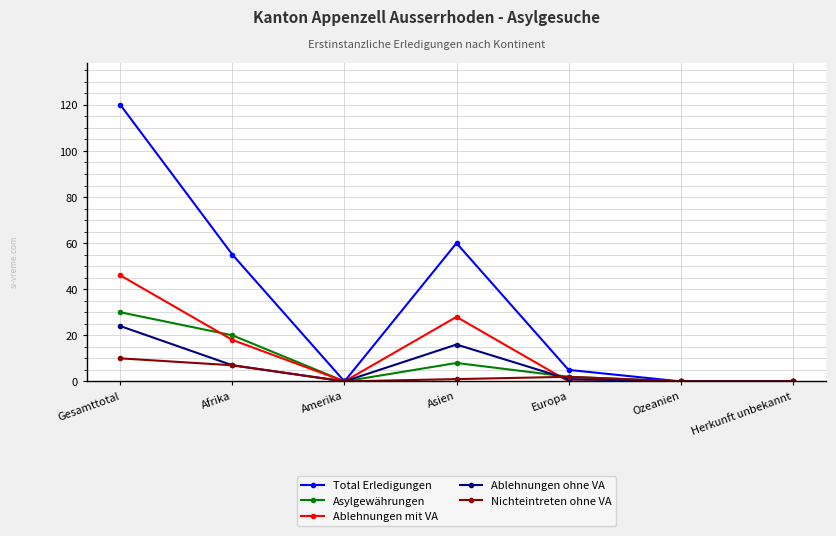

Which series has the largest total across all categories?

Total Erledigungen